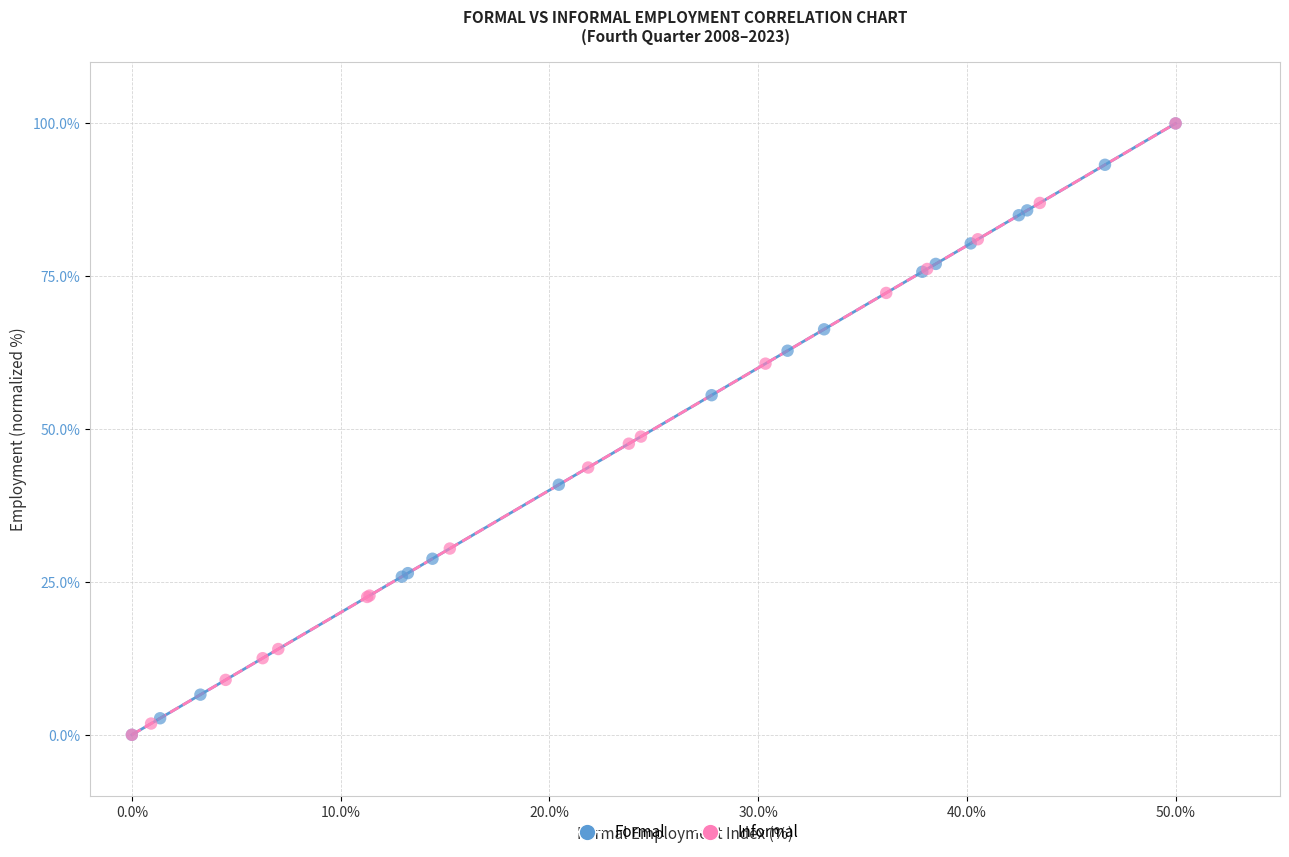

What are all the series names shown in the legend?

Formal, Informal